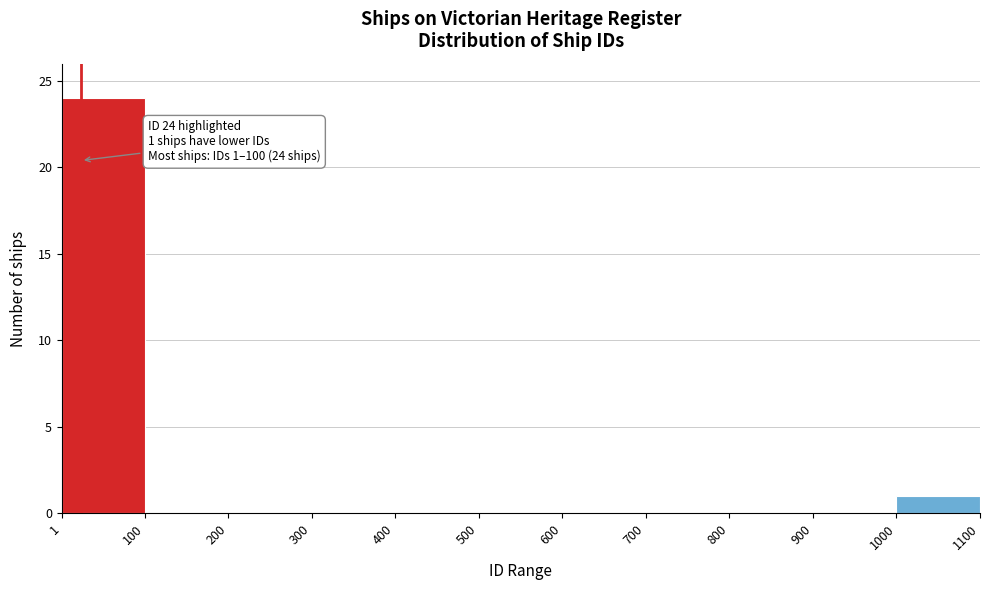

Over which range of the x-axis is the bar tallest?

1 to 100